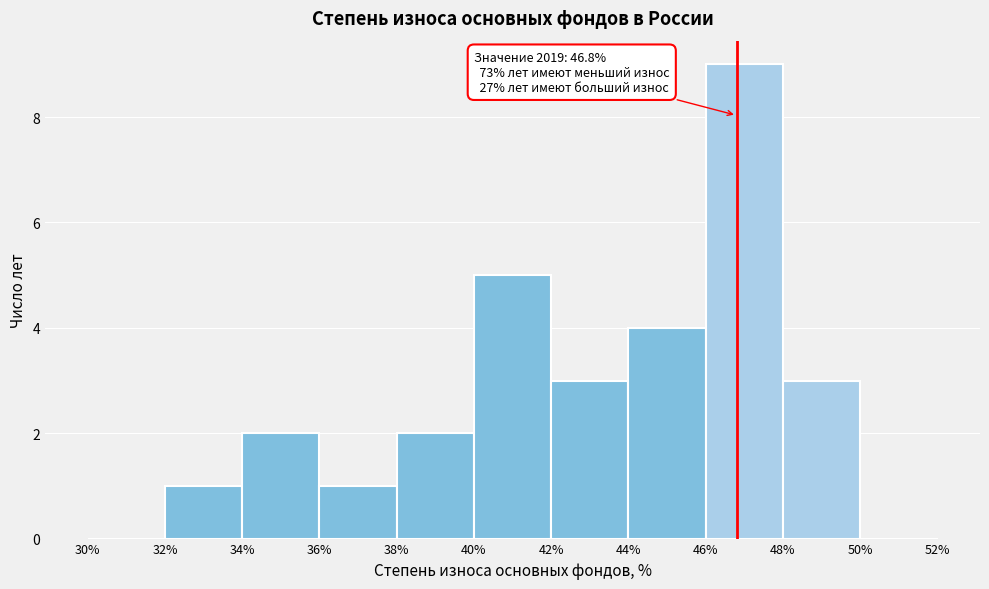

Which range on the x-axis has the tallest bar?

46% to 48%